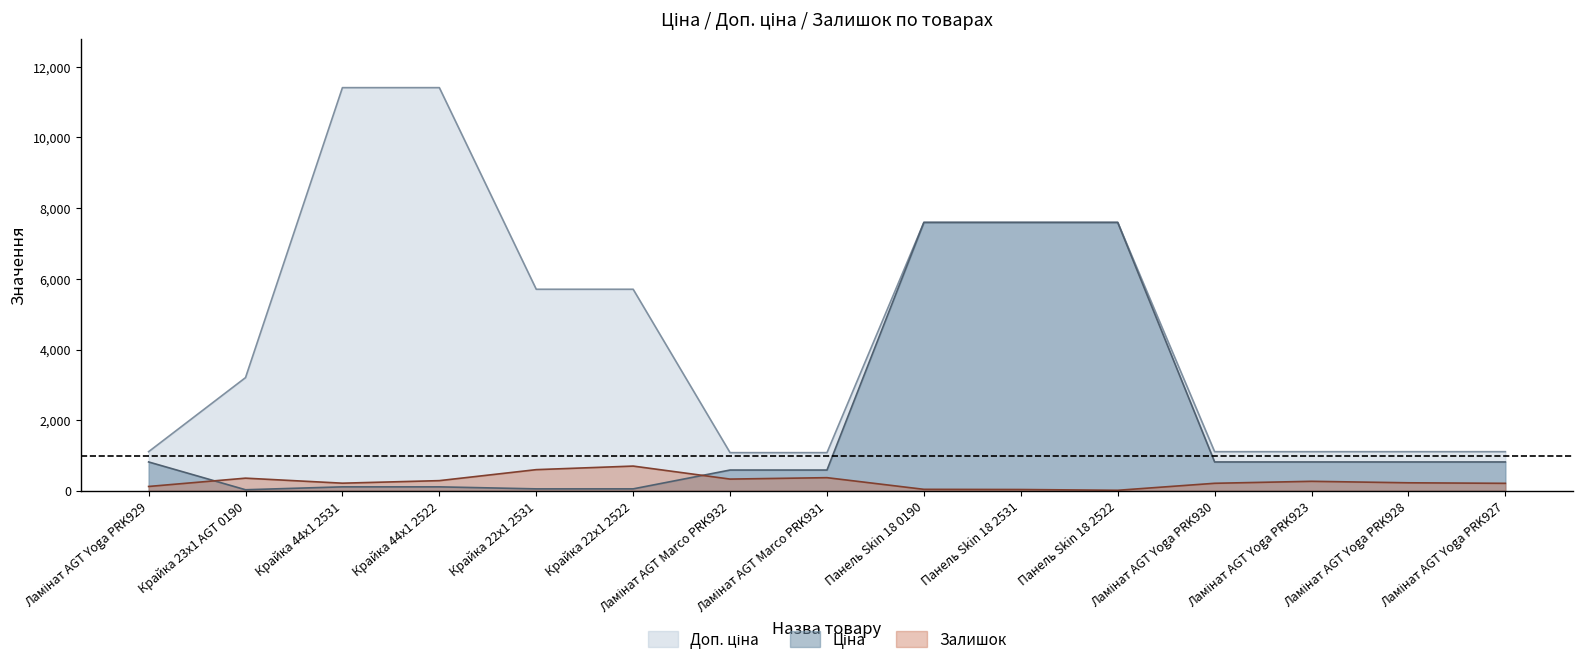

Rank the series by their average value, from lowest to highest.

Залишок, Ціна, Доп. ціна